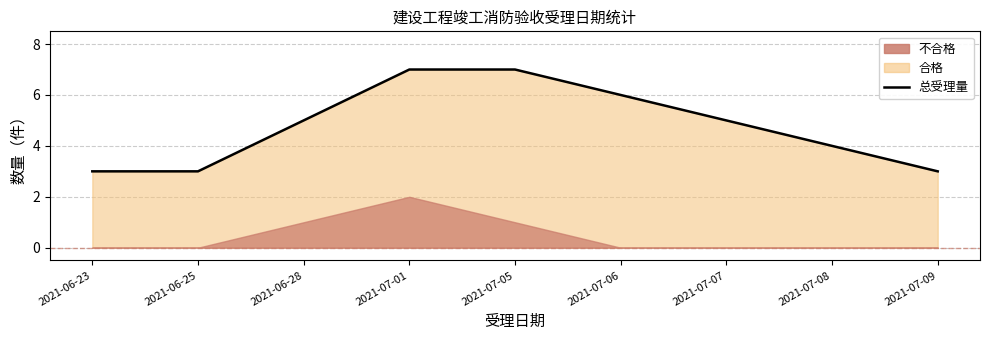

Rank the categories by value from lowest to highest.

2021-06-23, 2021-06-25, 2021-07-09, 2021-07-08, 2021-06-28, 2021-07-07, 2021-07-06, 2021-07-01, 2021-07-05